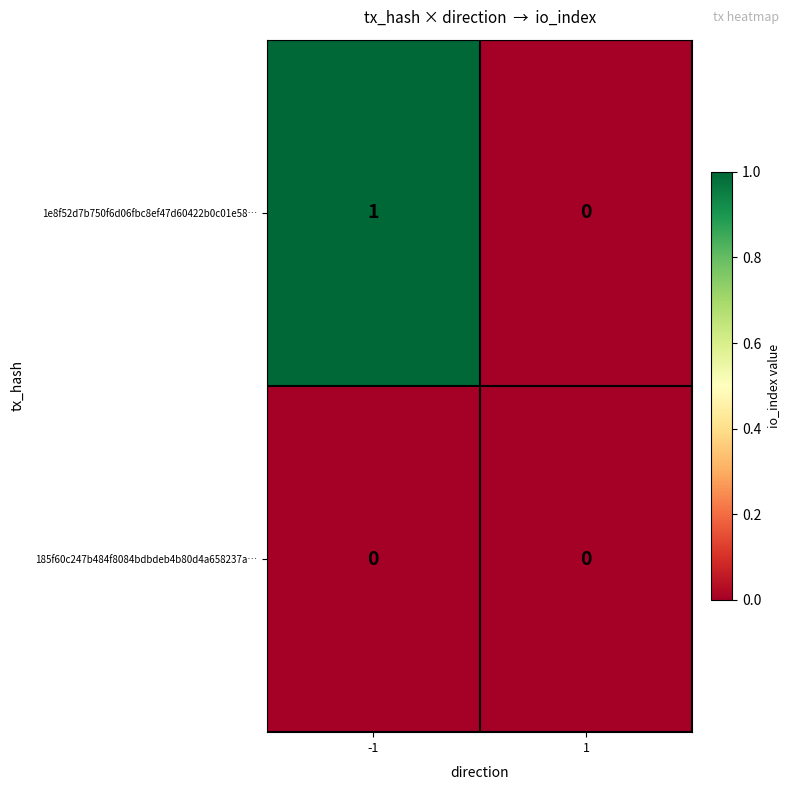

Which series changed the most between -1 and 1?

1e8f52d7b750f6d06fbc8ef47d60422b0c01e58…